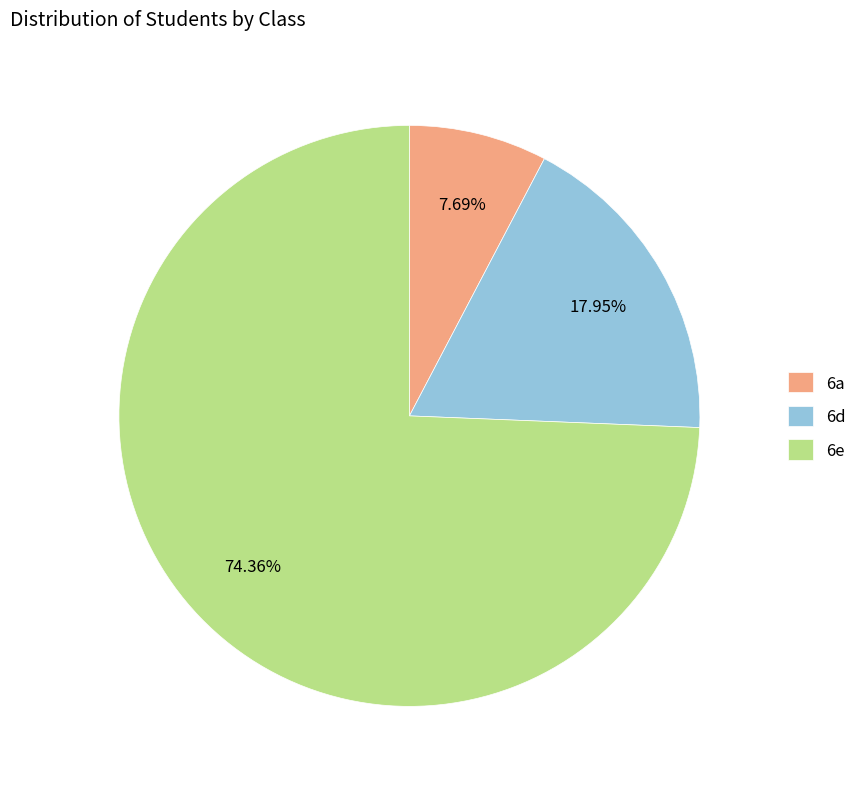

Combined, do 6d and 6a account for over 50%?

No